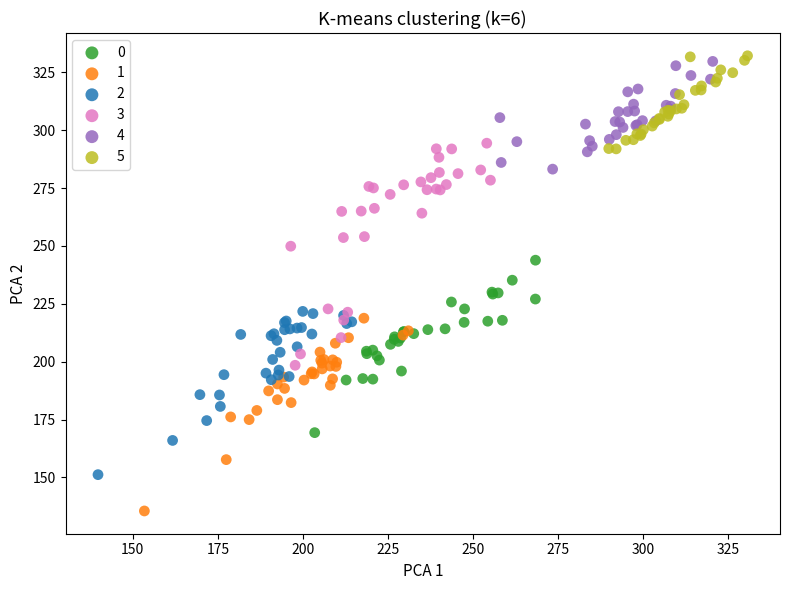

Which series reaches the maximum Y coordinate?

5